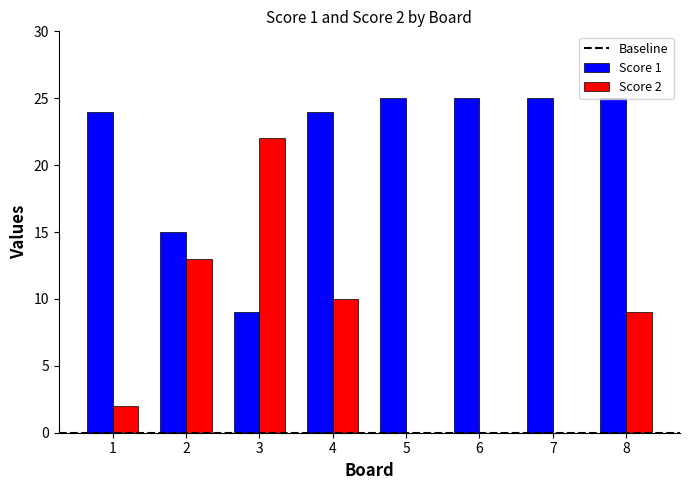

Between 2 and 8, which series saw the biggest shift?

Score 1